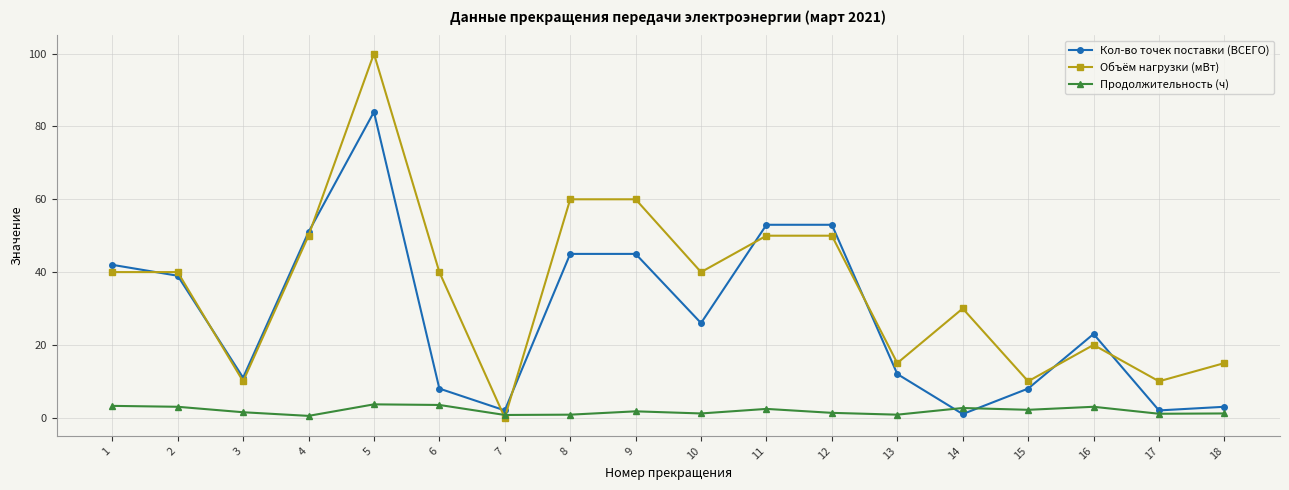

Is the value of Кол-во точек поставки (ВСЕГО) at 5 greater than the value of Объём нагрузки (мВт) at 6?

Yes